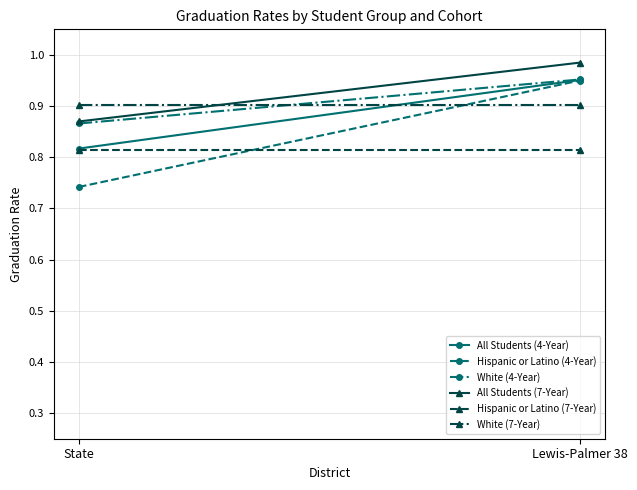

Rank the series at State from lowest to highest value.

Hispanic or Latino (4-Year), Hispanic or Latino (7-Year), All Students (4-Year), White (4-Year), All Students (7-Year), White (7-Year)